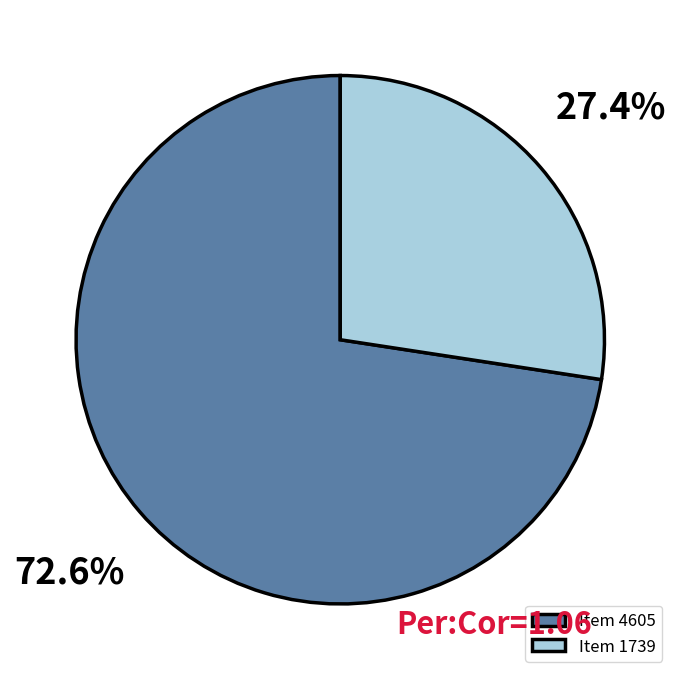

Rank the categories by value from lowest to highest.

Item 1739, Item 4605